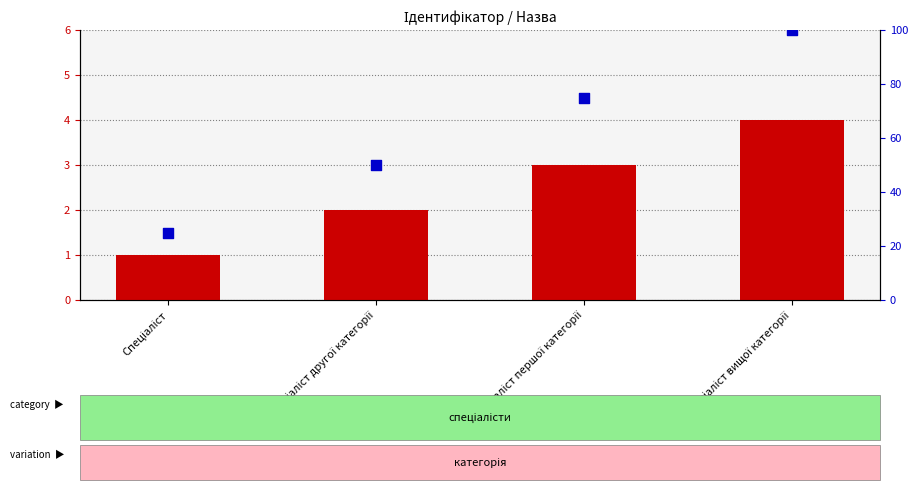

At how many categories does at least one series exceed 1?

4